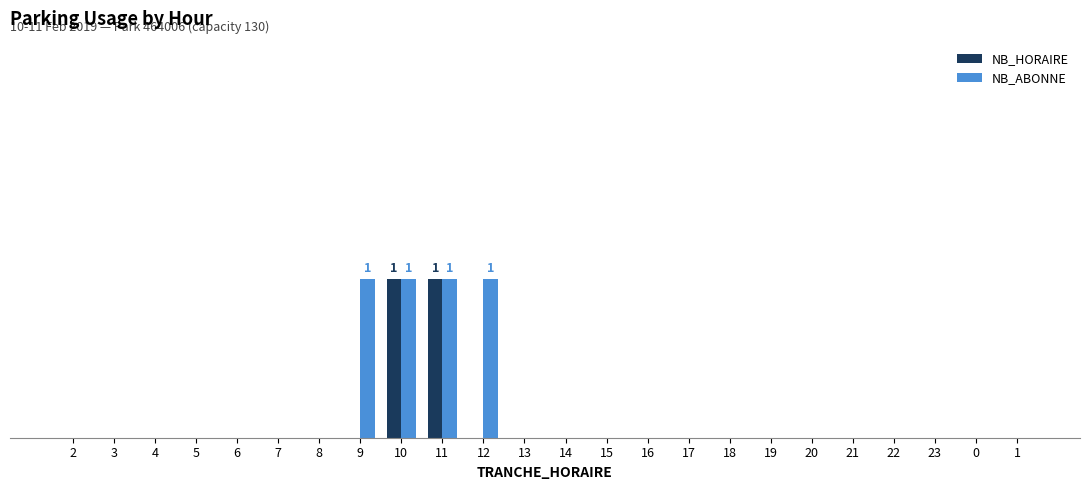

Are the bars grouped side by side (vs. stacked)?

Yes